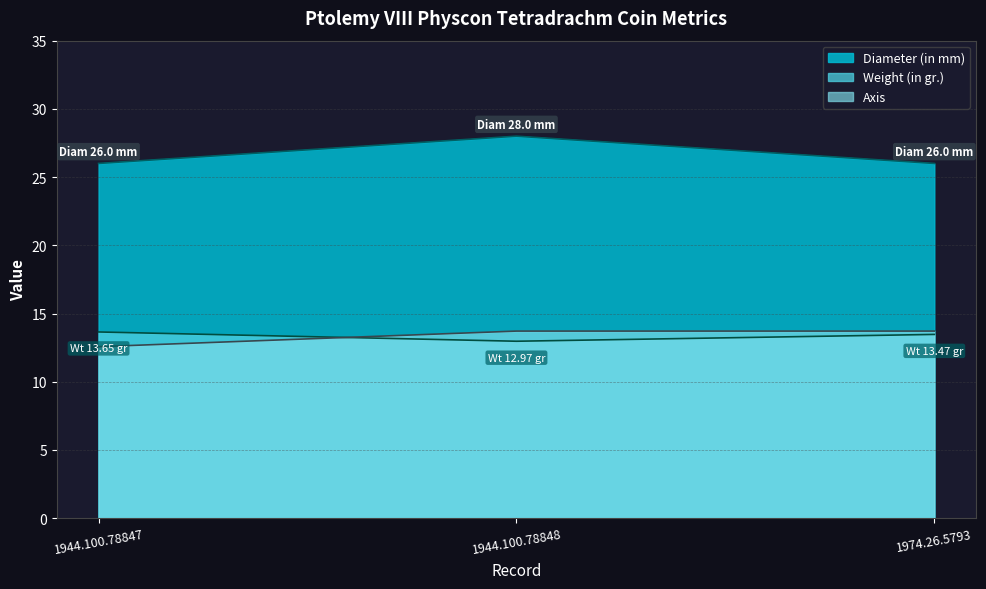

How many Diameter (in mm) values are between 26 and 28?

3